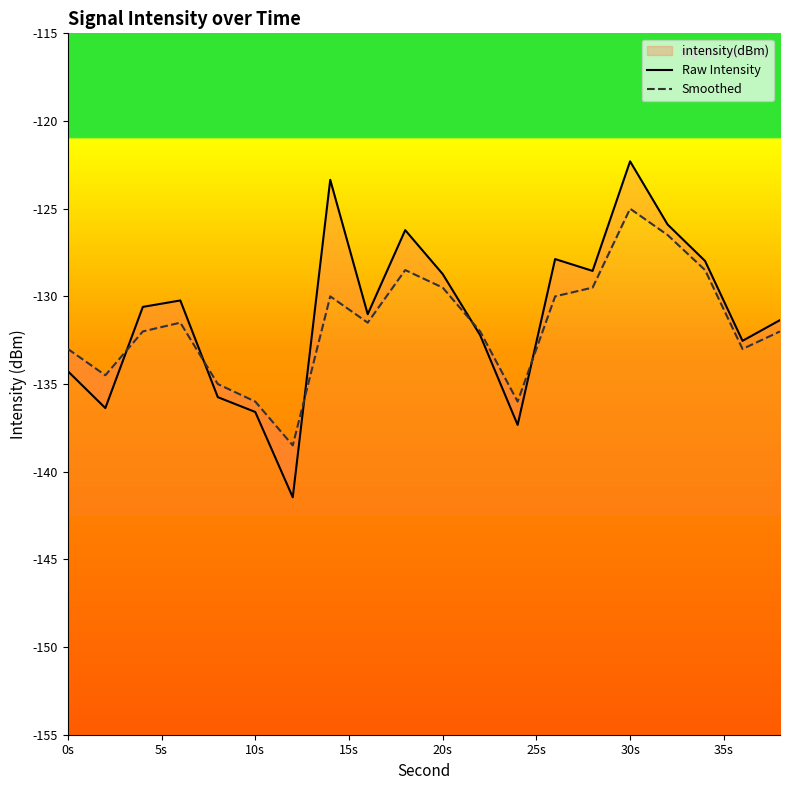

Is this an area chart (filled region under the line)?

No